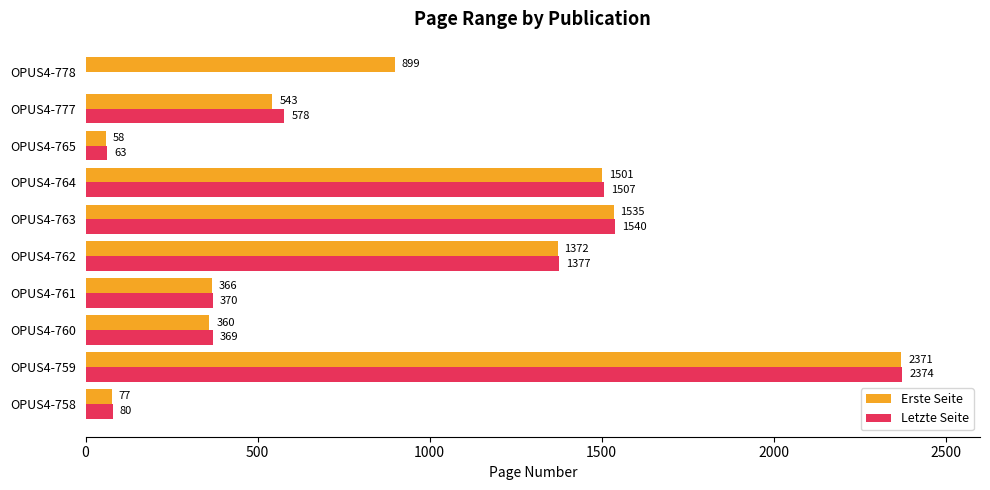

Read the Letzte Seite value at OPUS4-759.

2374